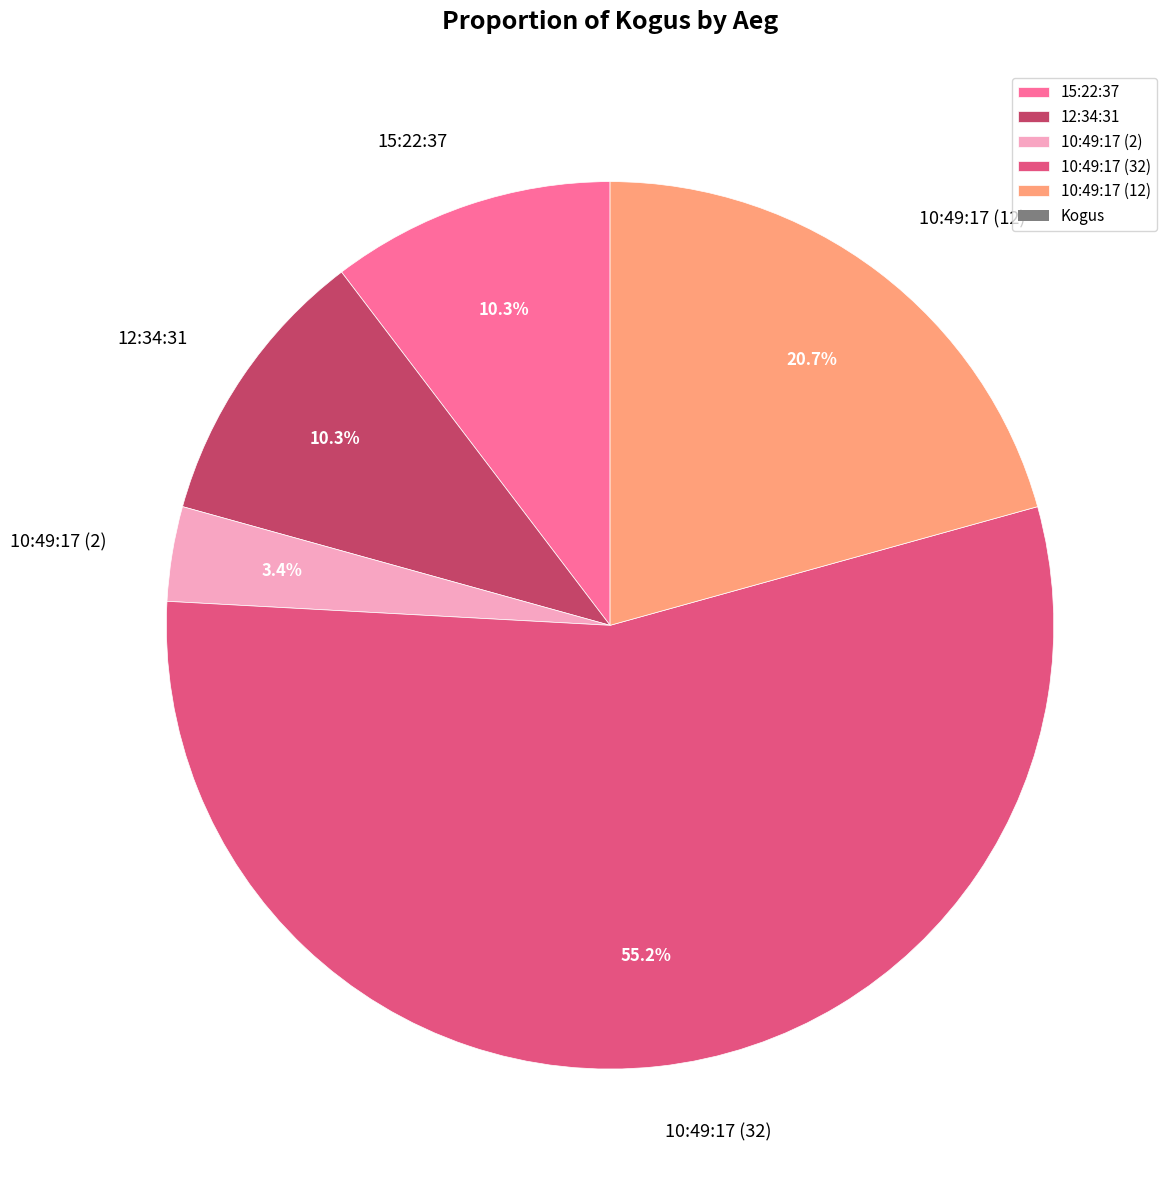

To the nearest percent, what is the average slice percentage?

20%